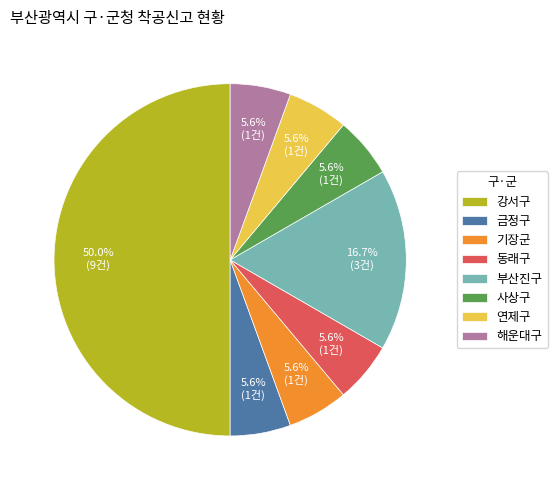

How much of the chart is everything except 연제구?

94.4%